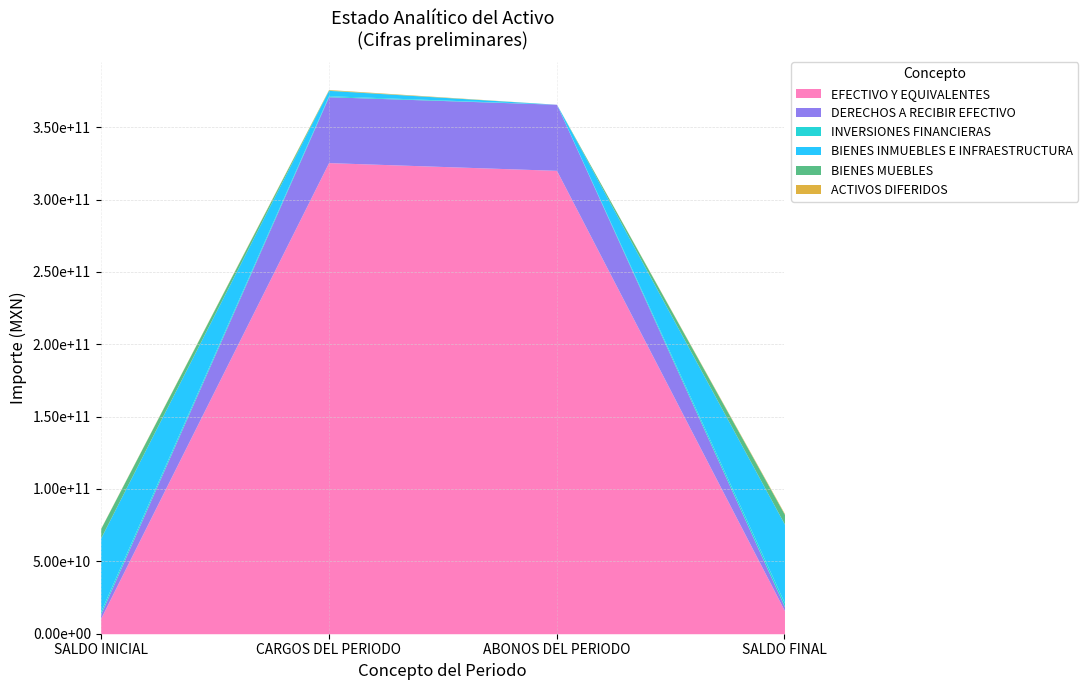

How many categories are shown in the chart?

4